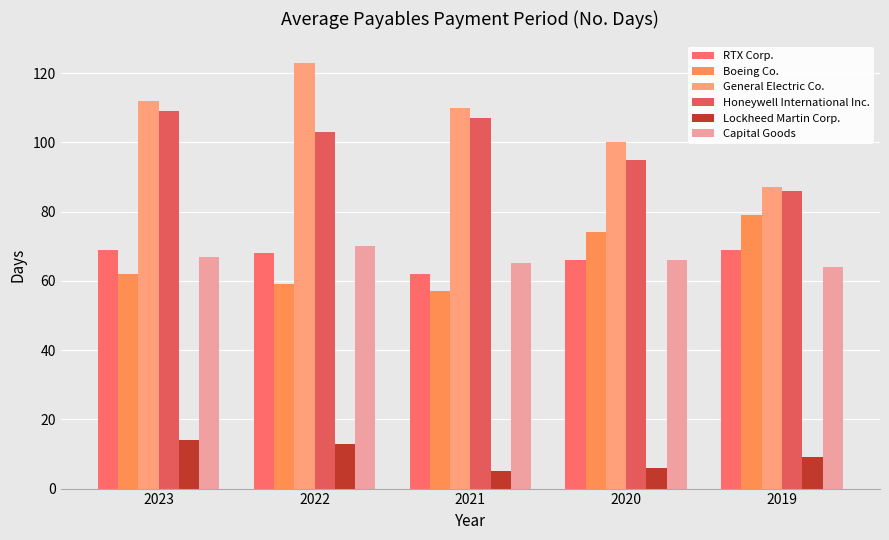

Are the bars grouped side by side (vs. stacked)?

Yes